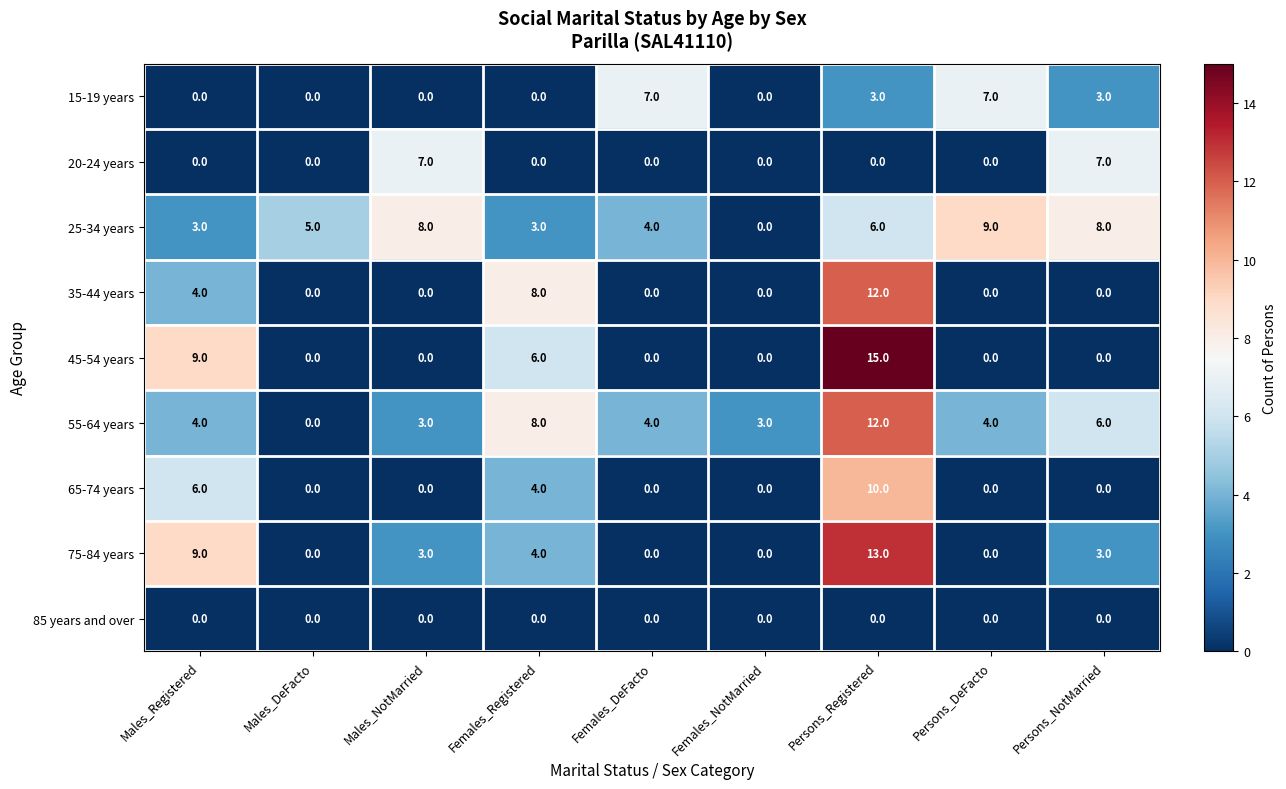

What is the maximum value shown in the chart?

15